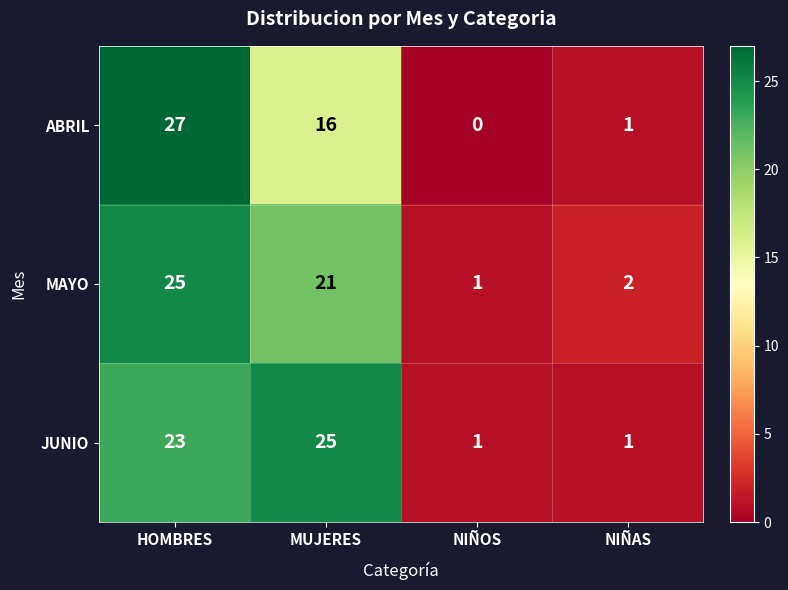

How many data points does each series have?

4